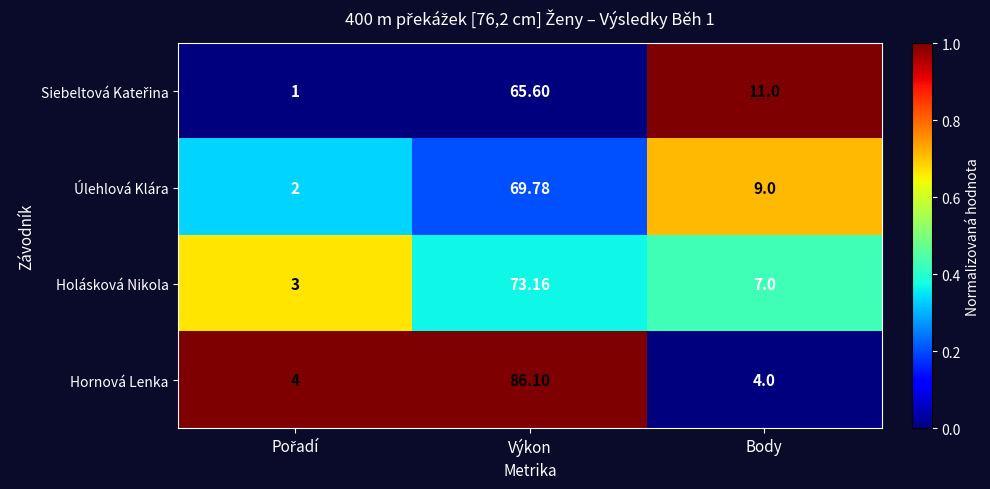

Where is Holásková Nikola nearest to the value 38?

Body